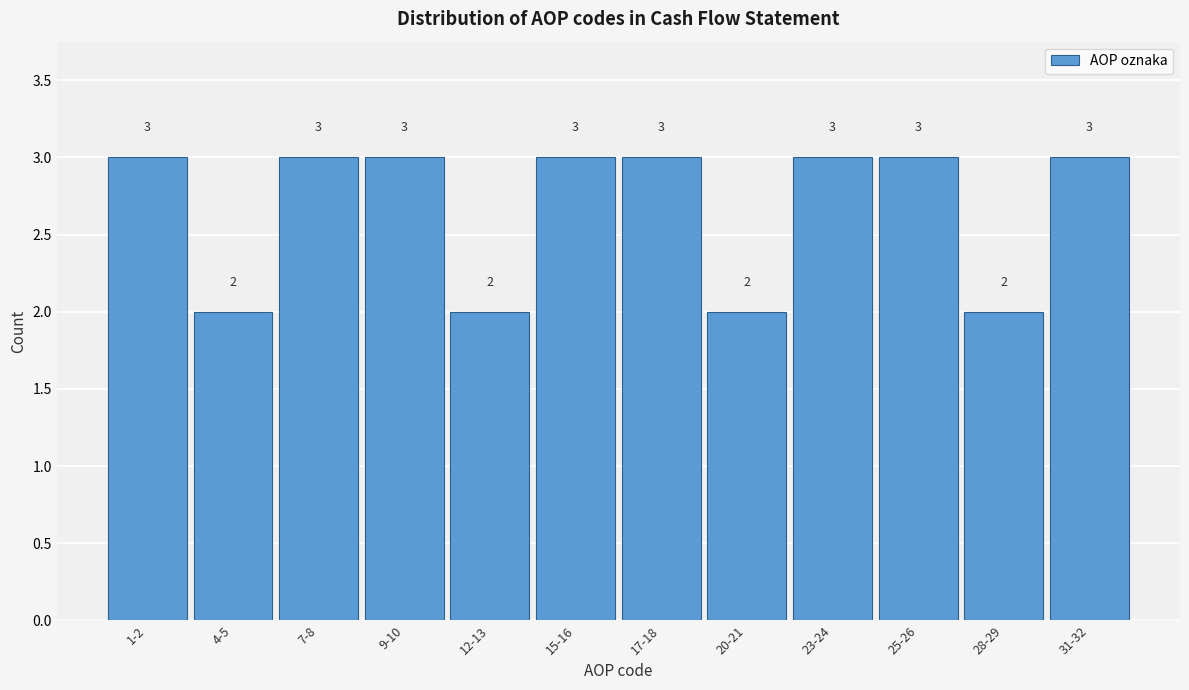

Reading left to right, list all the values displayed in this chart.

3	2	3	3	2	3	3	2	3	3	2	3